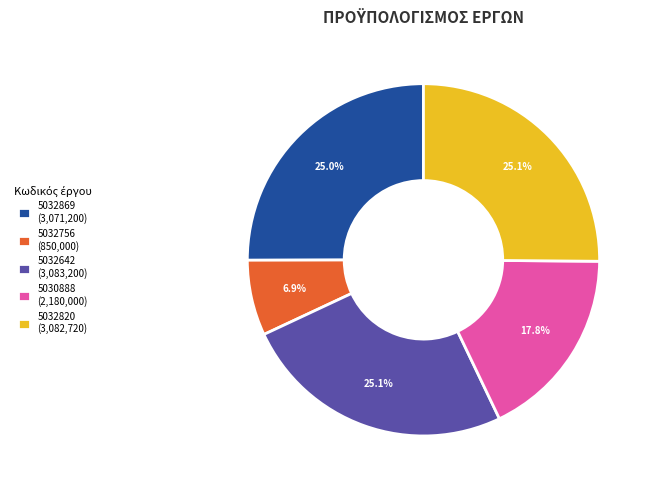

To the nearest percent, what percentage of the pie is 5032820?

25%